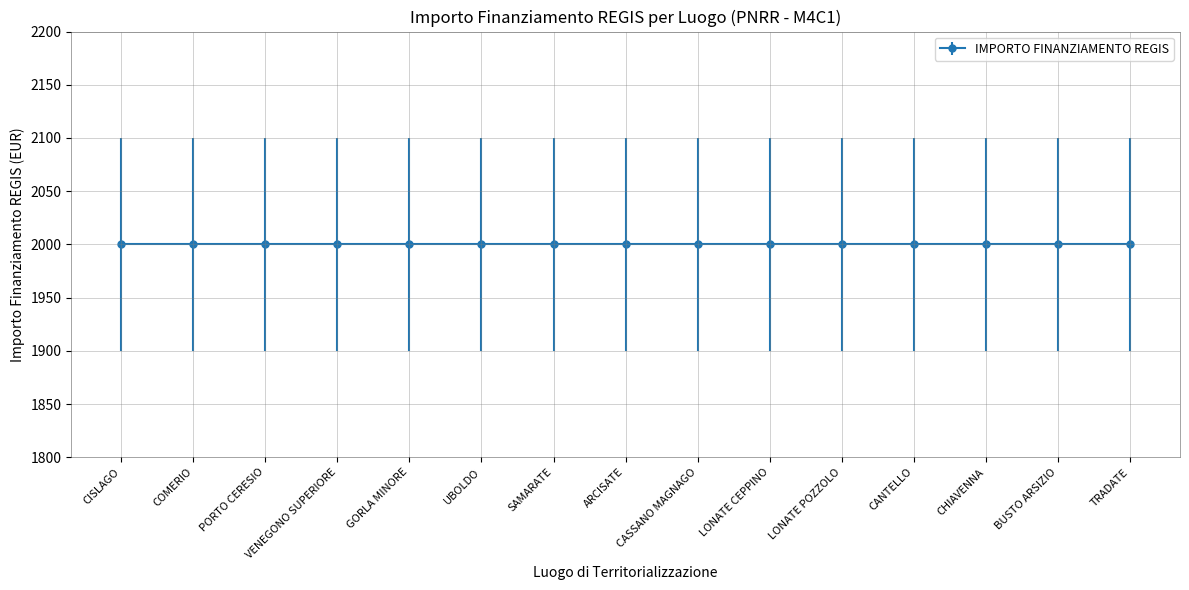

True or false: INVESTIMENTO (2.1) and IMPORTO FINANZIAMENTO REGIS intersect in this chart.

False